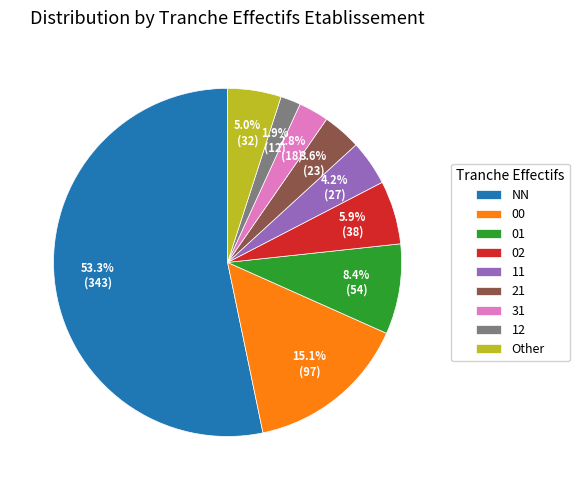

What is the ratio of the value at 02 to the value at 11?

1.4